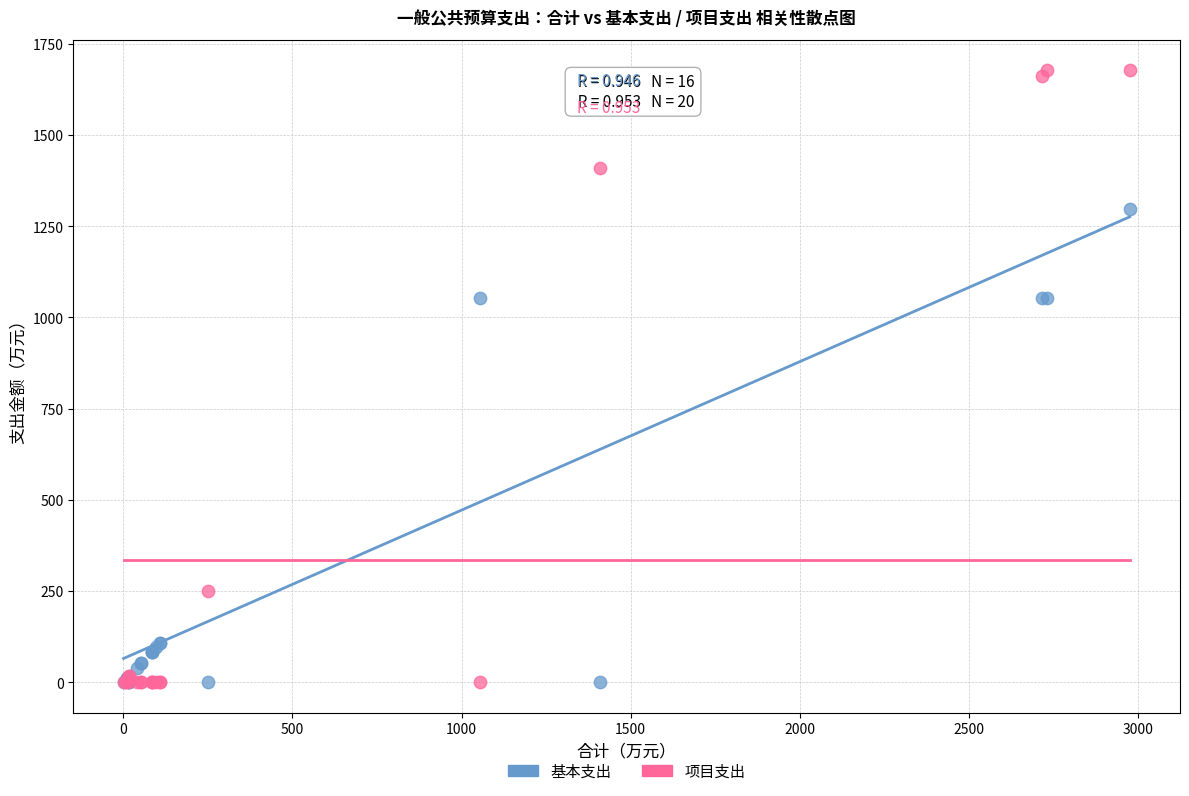

What is the X range (max minus min) for the scatter plot?

2974.6